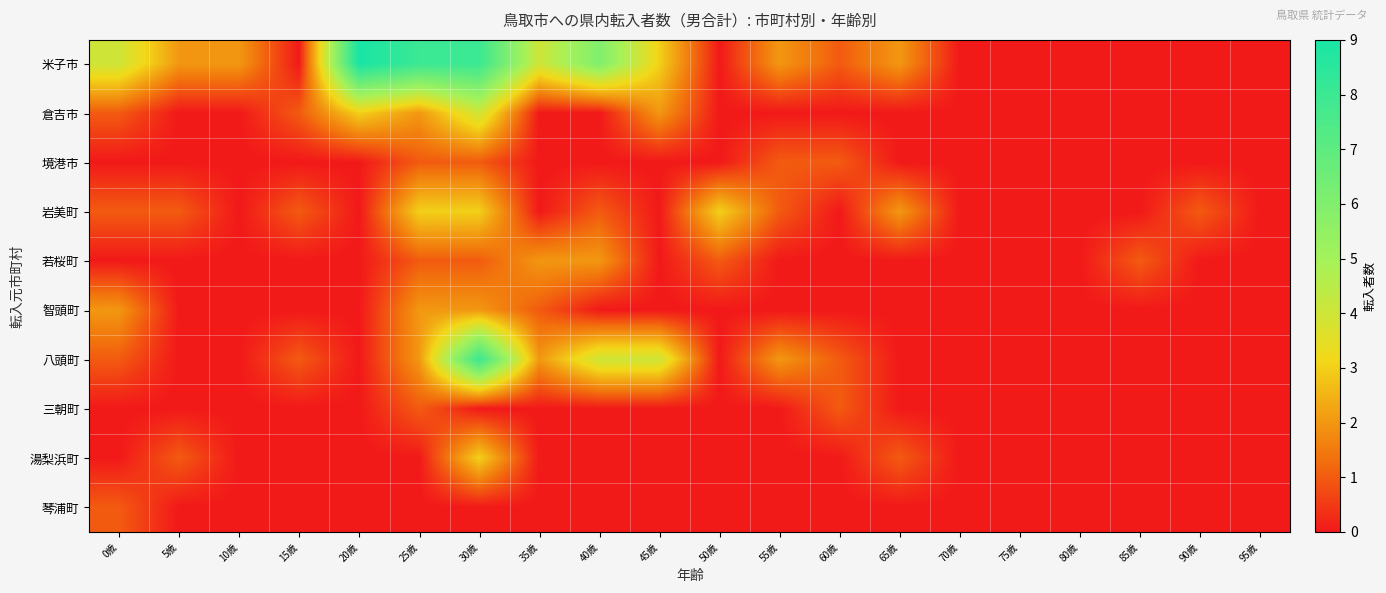

At how many categories does at least one series exceed 5?

4